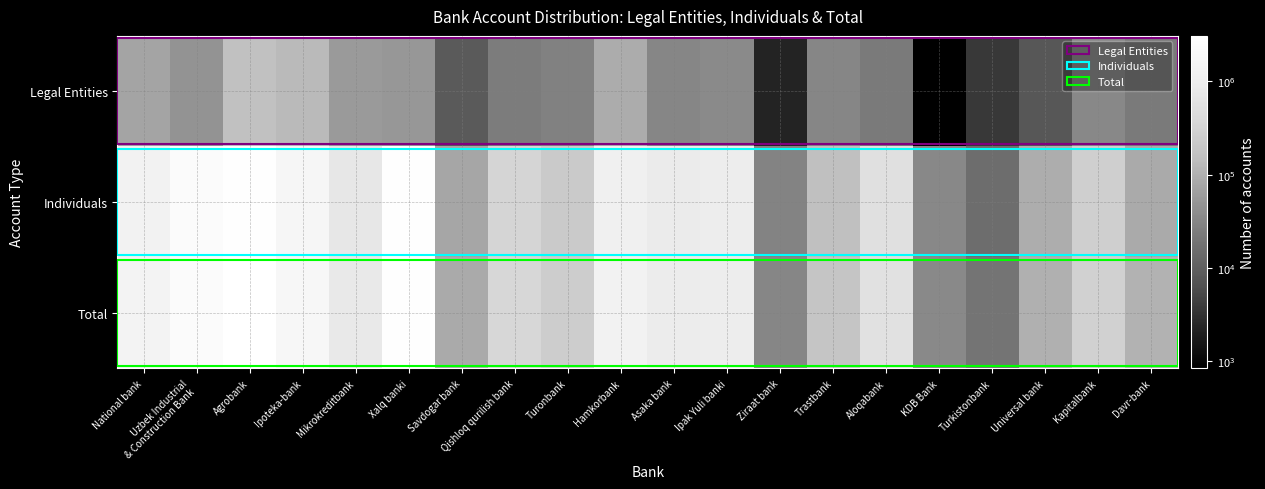

What is the difference between the highest and lowest values at Universal bank?

93479